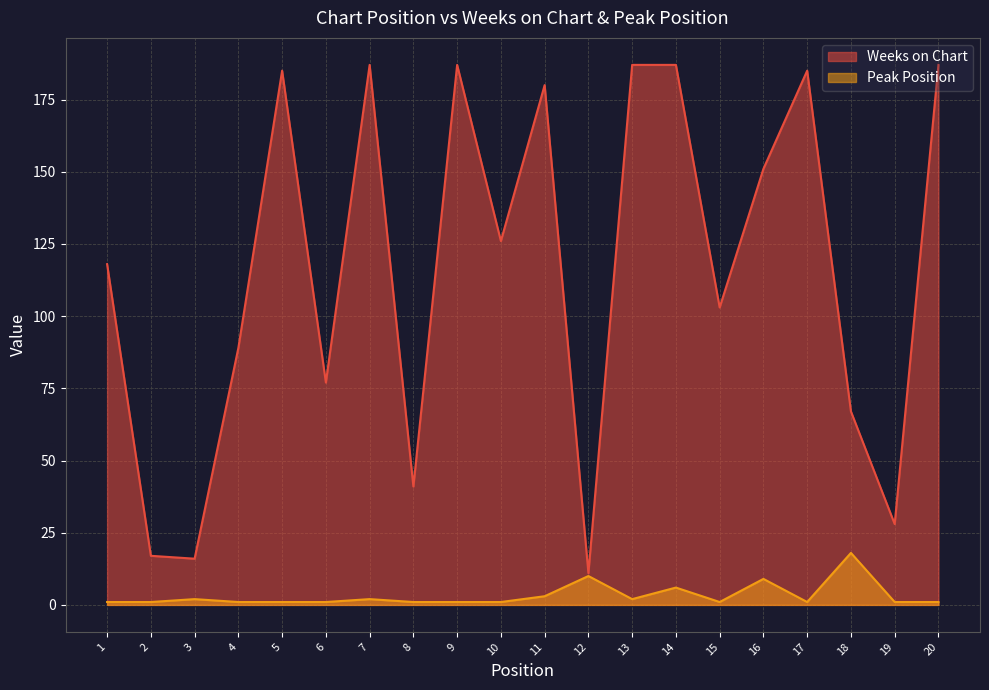

What is the sum of all Weeks on Chart values?

2329